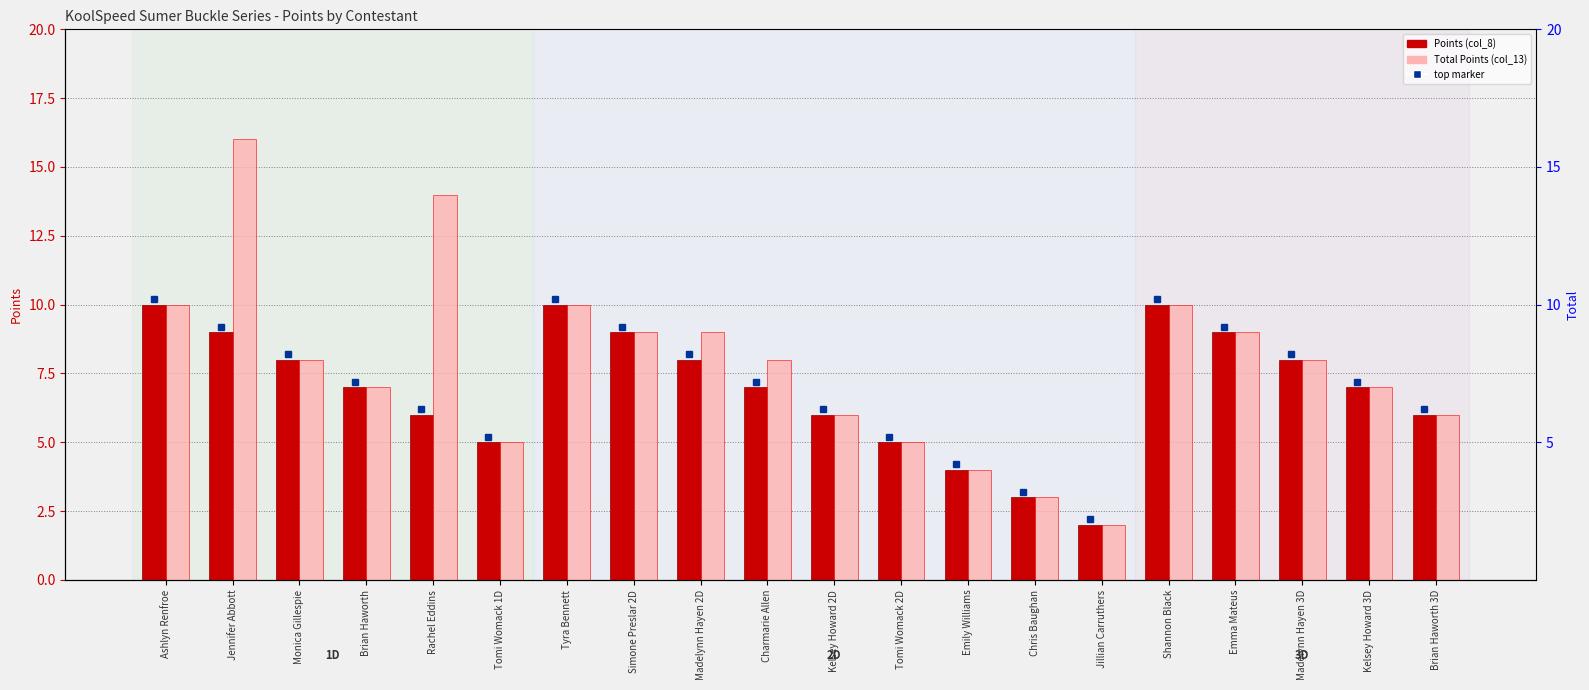

Rank the series by their average value, from highest to lowest.

Total Points (col_13), Points (col_8)